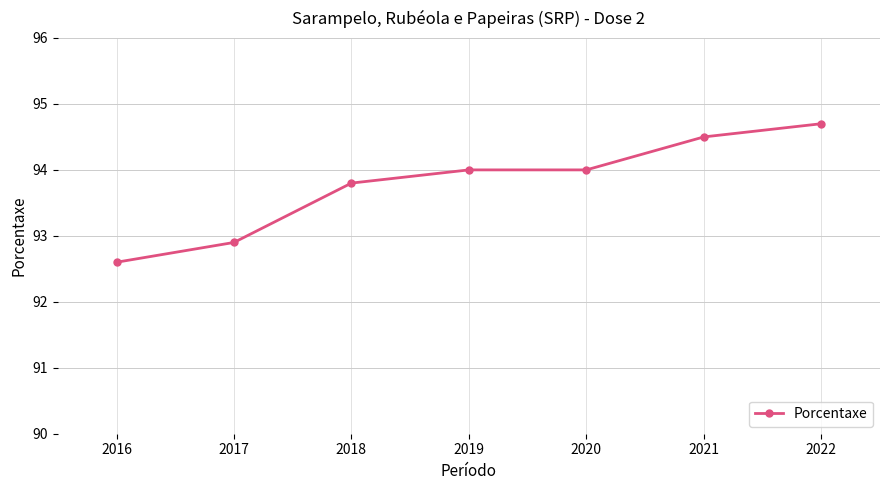

What is the smallest value displayed?

92.6